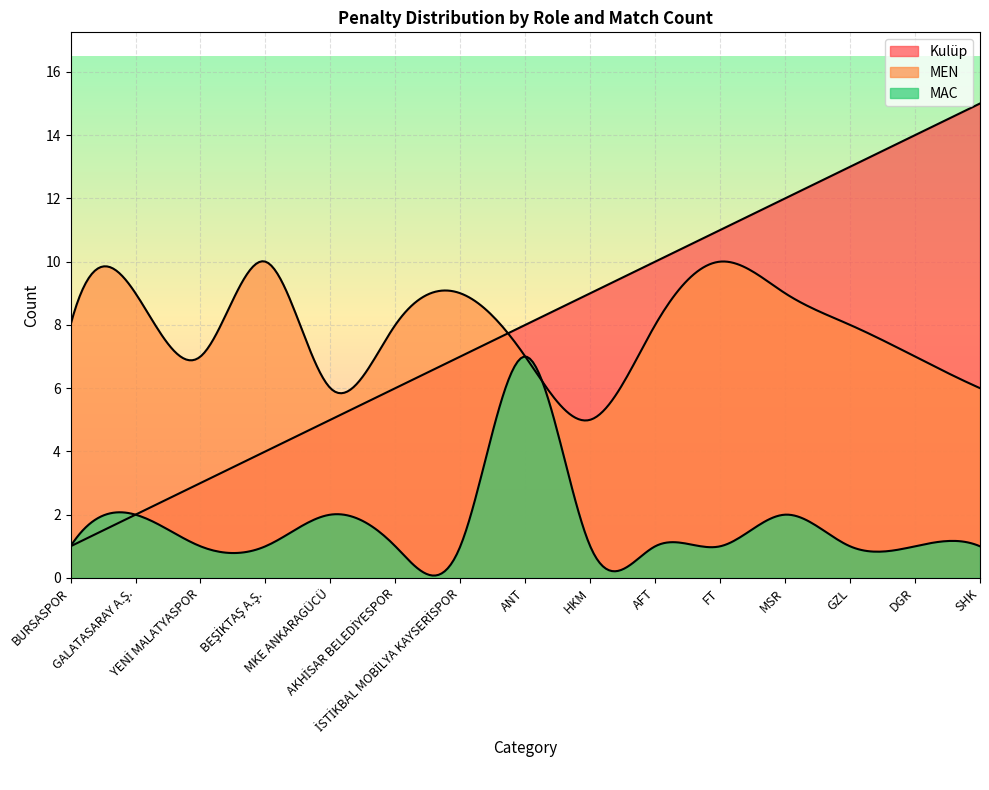

At which label is MEN closest to 7?

YENİ MALATYASPOR